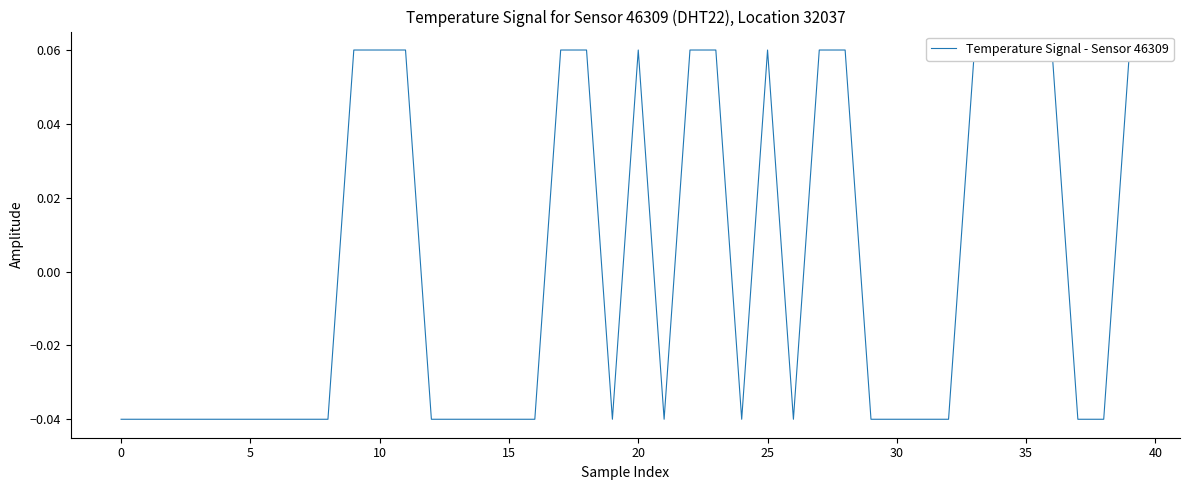

Between 30 and 21, which is larger?

30